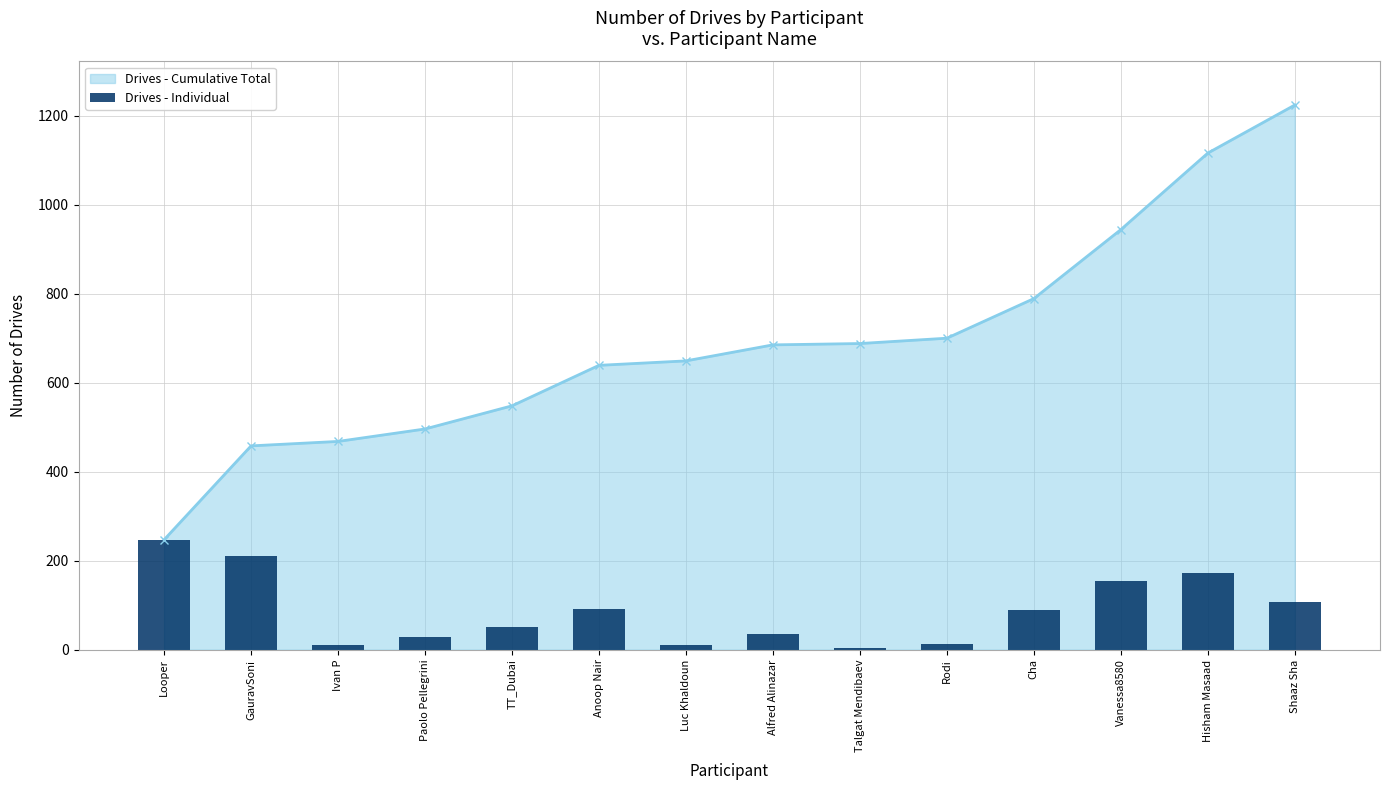

Rank the categories by value from lowest to highest.

Talgat Mendibaev, Ivan P, Luc Khaldoun, Rodi, Paolo Pellegrini, Alfred Alinazar, TT_Dubai, Cha, Anoop Nair, Shaaz Sha, Vanessa8580, Hisham Masaad, GauravSoni, Looper